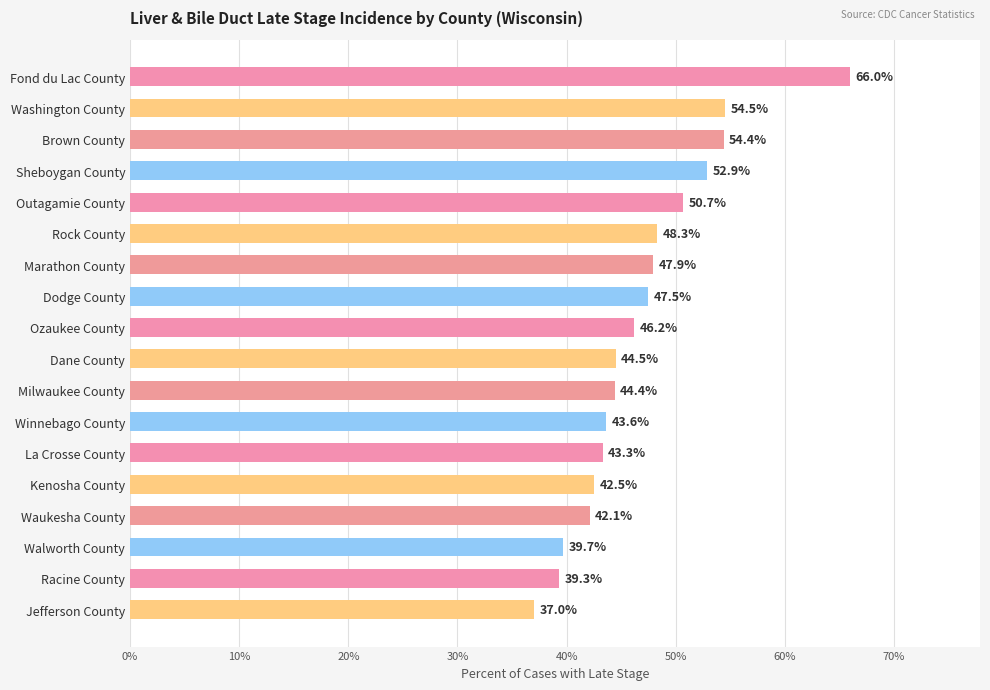

Reading top to bottom, list all the values displayed in this chart.

Fond du Lac County=66.0	Washington County=54.5	Brown County=54.4	Sheboygan County=52.9	Outagamie County=50.7	Rock County=48.3	Marathon County=47.9	Dodge County=47.5	Ozaukee County=46.2	Dane County=44.5	Milwaukee County=44.4	Winnebago County=43.6	La Crosse County=43.3	Kenosha County=42.5	Waukesha County=42.1	Walworth County=39.7	Racine County=39.3	Jefferson County=37.0